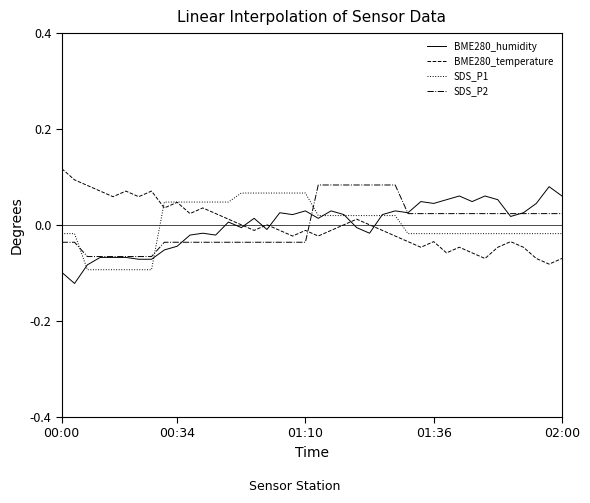

True or false: SDS_P2 and BME280_temperature cross at least once.

True